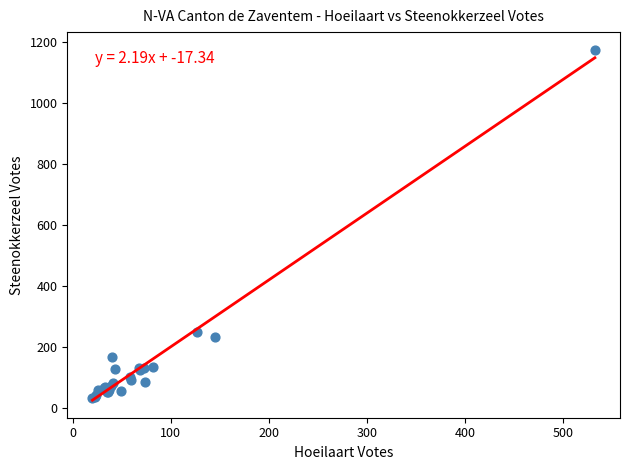

What Y value in the scatter plot is closest to 605?

251